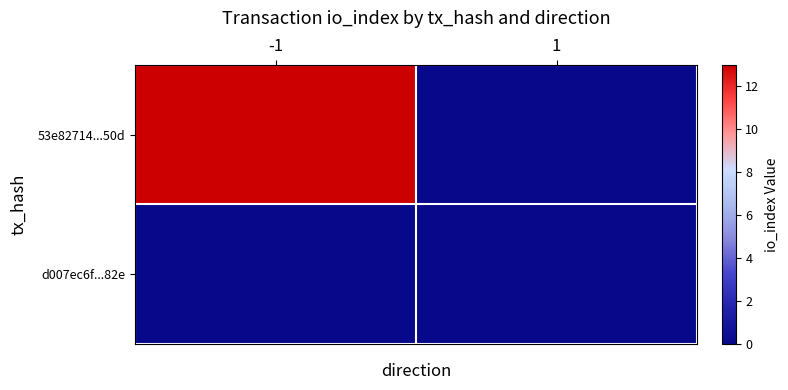

Rank the series by their maximum value, from lowest to highest.

d007ec6f...82e, 53e82714...50d